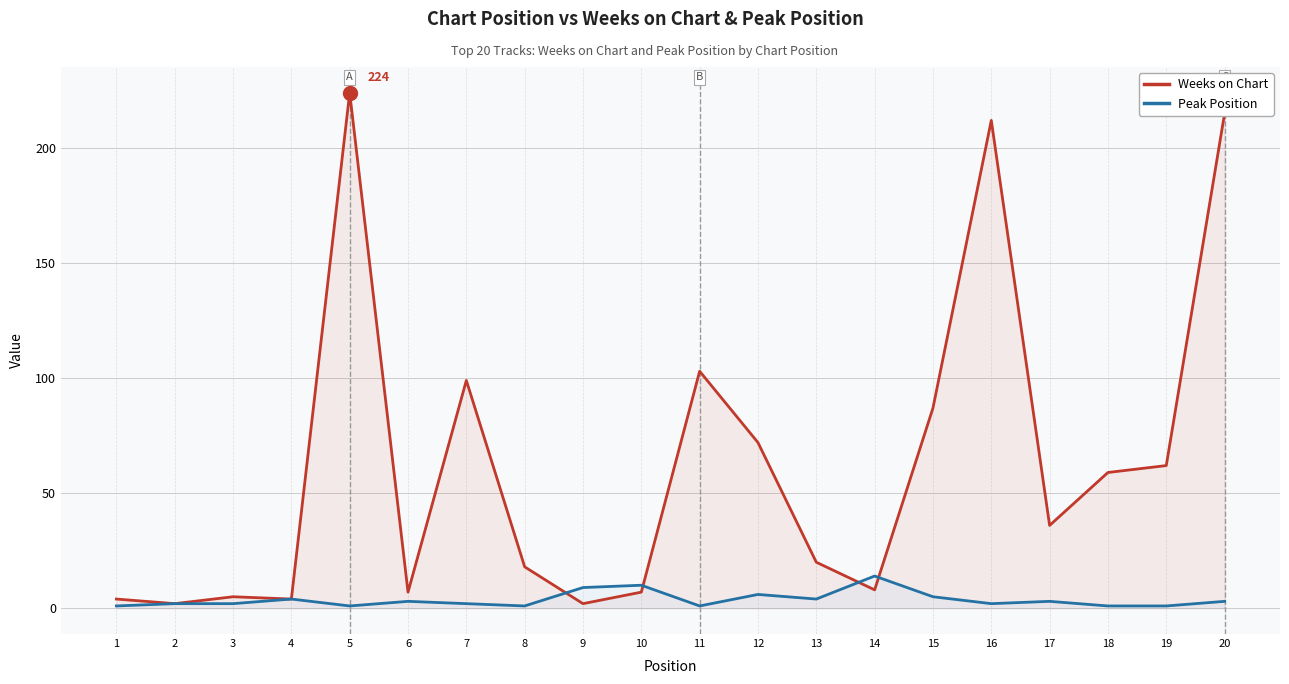

At how many categories does at least one series exceed 103?

3